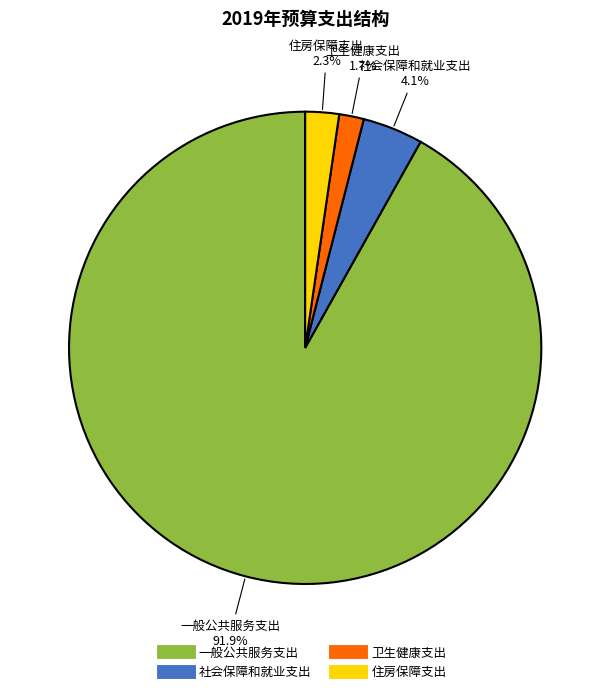

Rank the categories by value from lowest to highest.

卫生健康支出, 住房保障支出, 社会保障和就业支出, 一般公共服务支出